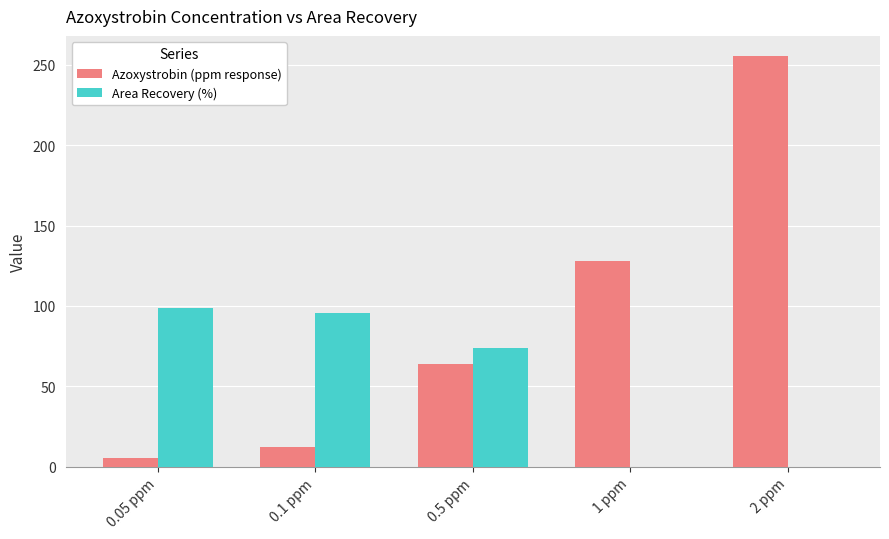

Is it true that Area Recovery (%) equals 0.0 at 2 ppm?

True